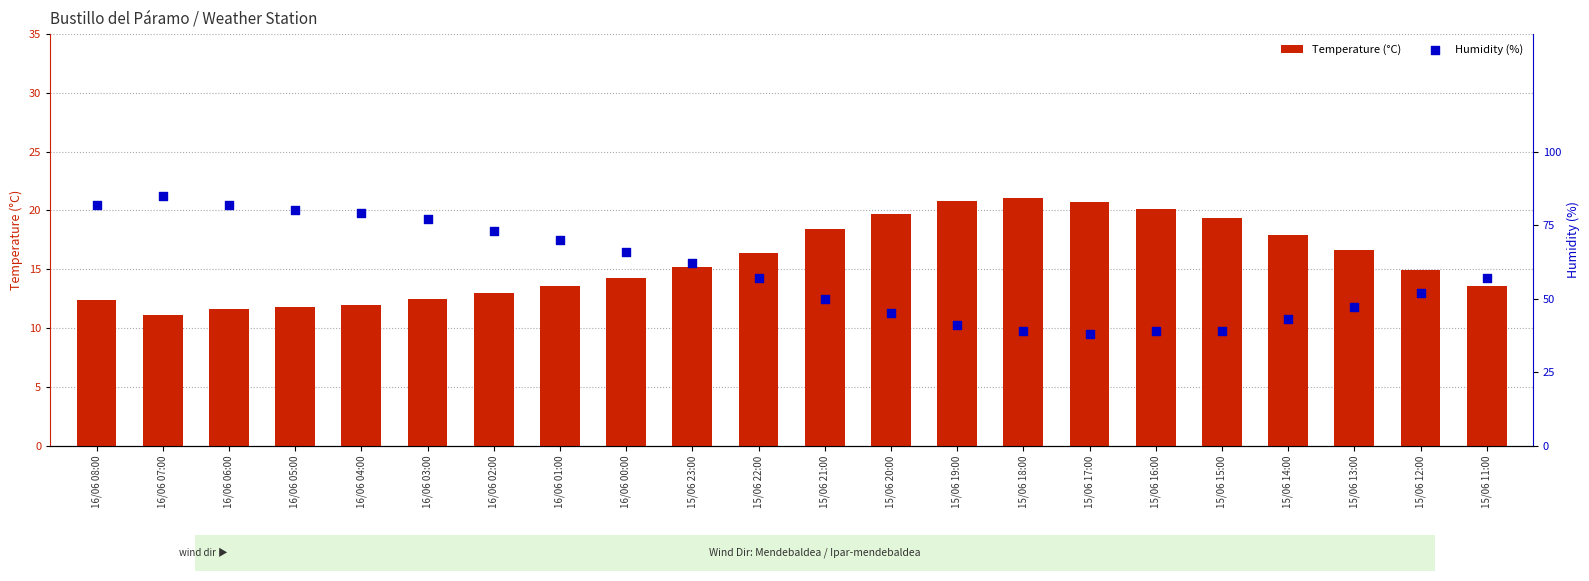

Which series reaches the maximum Y coordinate?

Humidity (%)